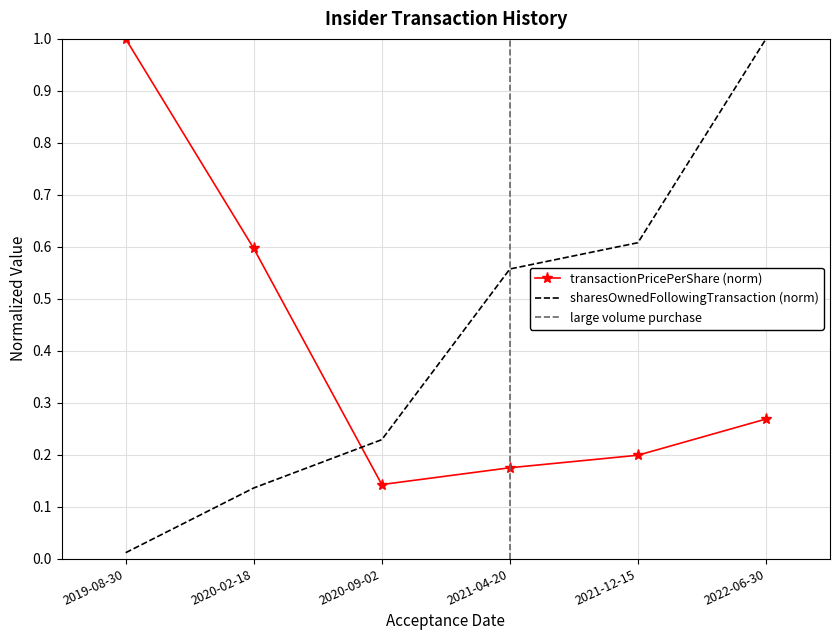

Reading right to left, extract all data points from this chart.

transactionPricePerShare: 0.3	0.2	0.2	0.1	0.6	1.0
sharesOwnedFollowingTransaction: 1.0	0.6	0.6	0.2	0.1	0.0